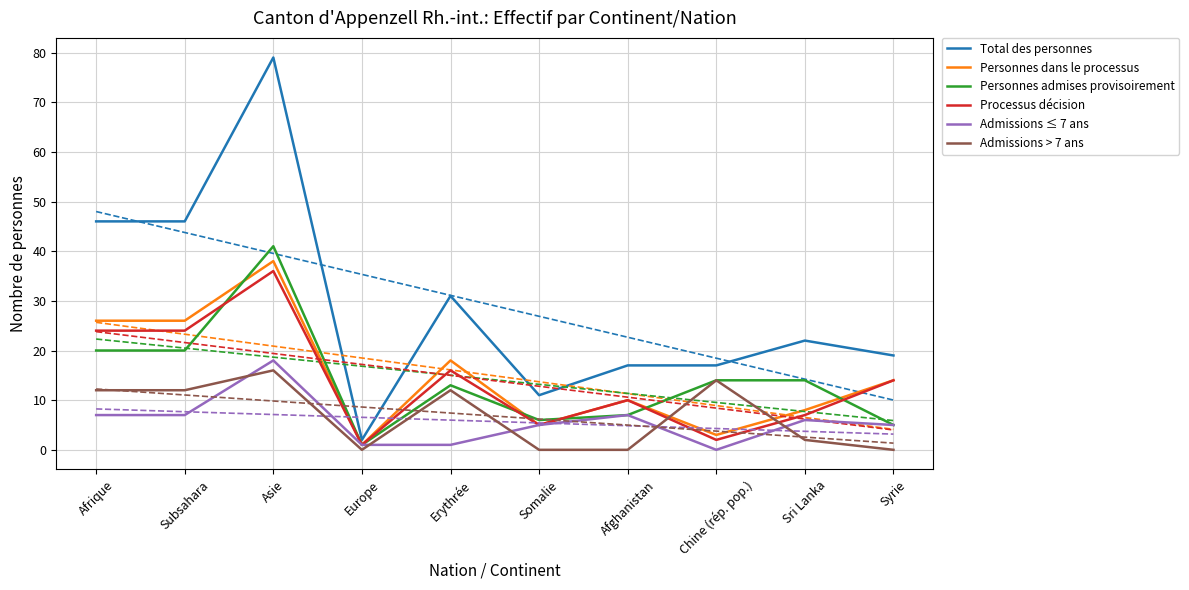

What is the spread (max minus min) of values at Sri Lanka?

20